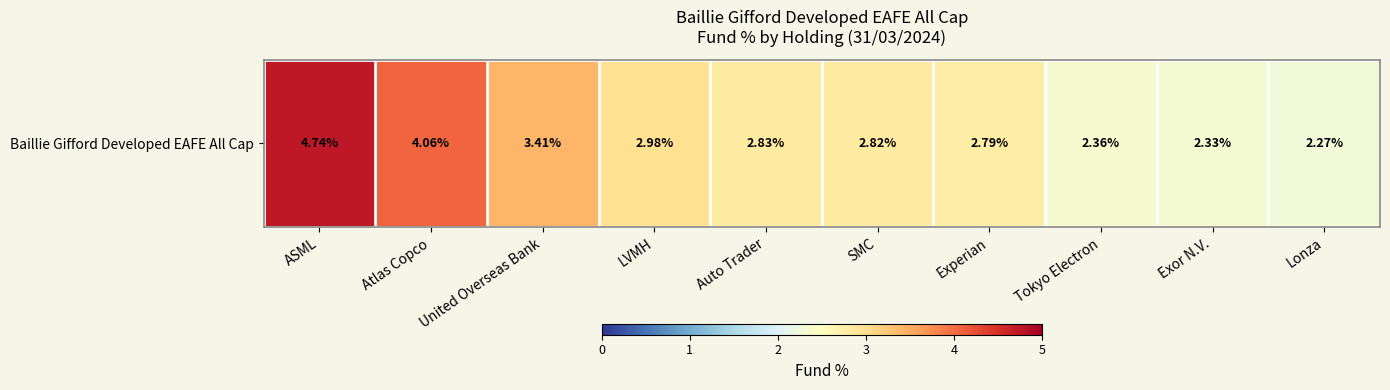

The chart shows a value of 4.7 at ASML. True or false?

True